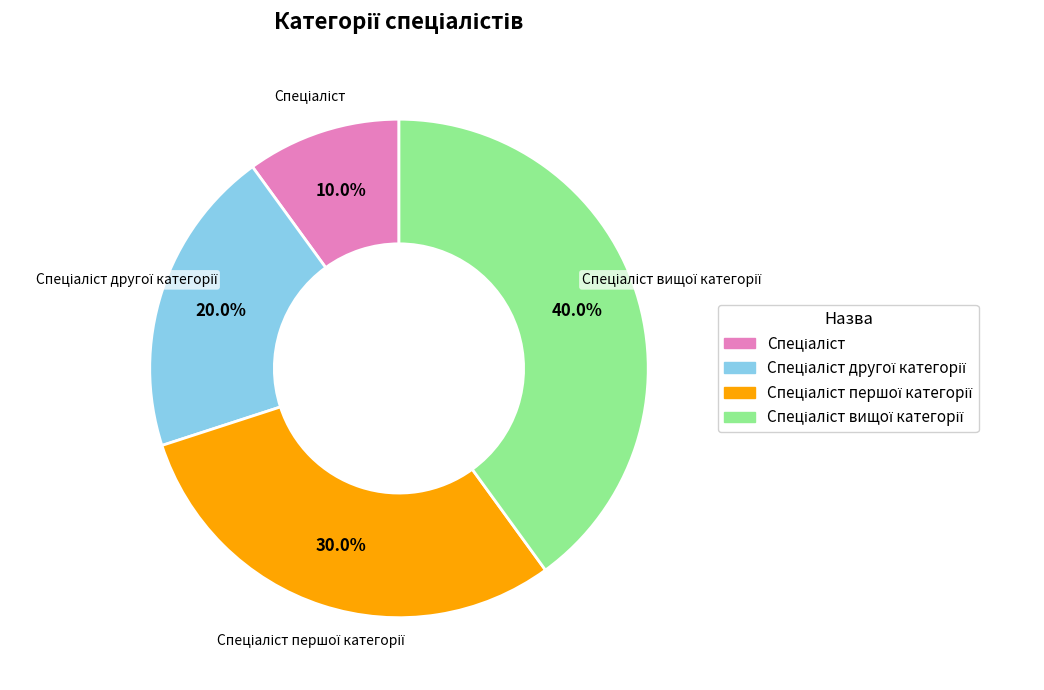

Does any single category account for the majority?

No